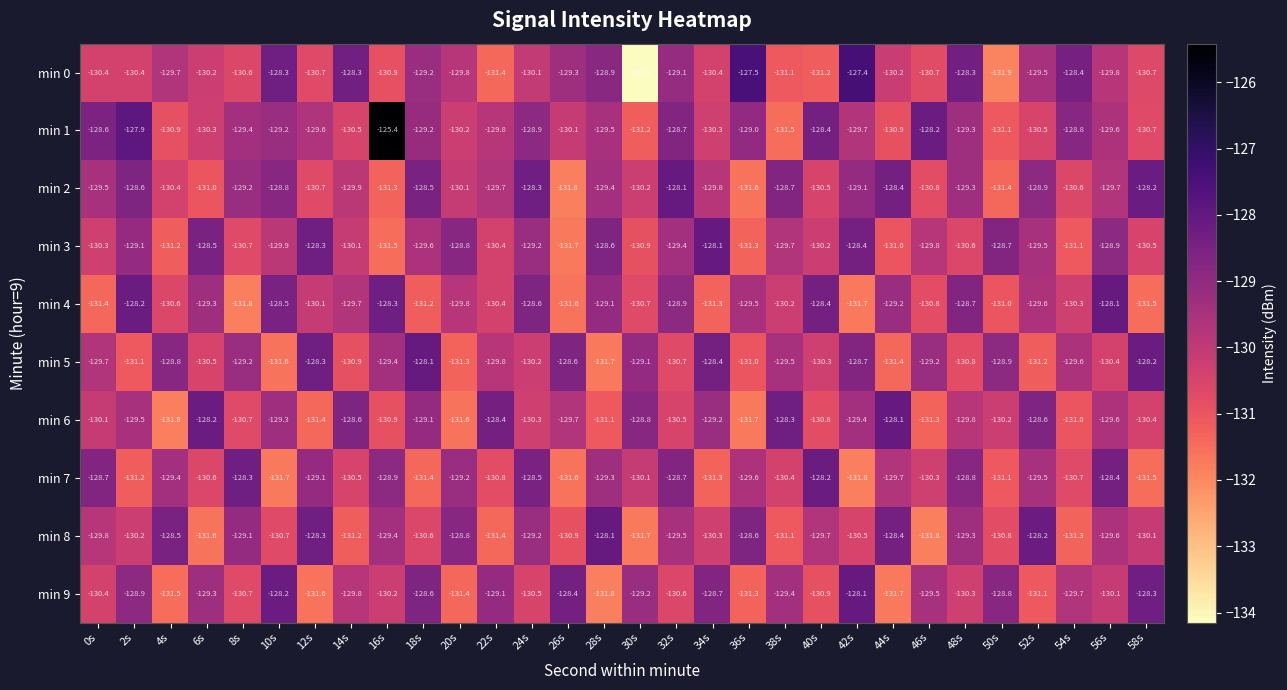

At 2s, list the series in order from largest to smallest.

min 1, min 4, min 2, min 9, min 3, min 6, min 8, min 0, min 5, min 7